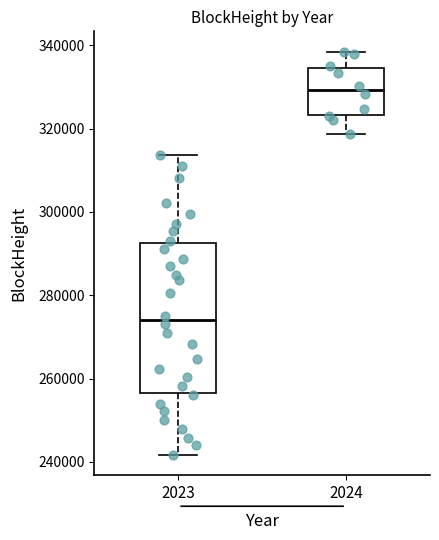

Which box is the tallest, from its lower edge to its upper edge?

2023